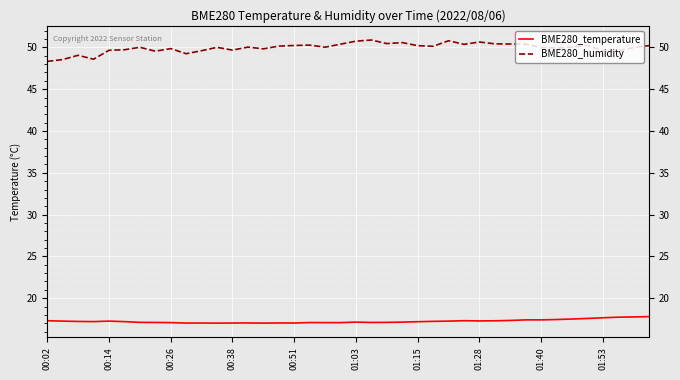

True or false: BME280_temperature and BME280_humidity intersect in this chart.

False